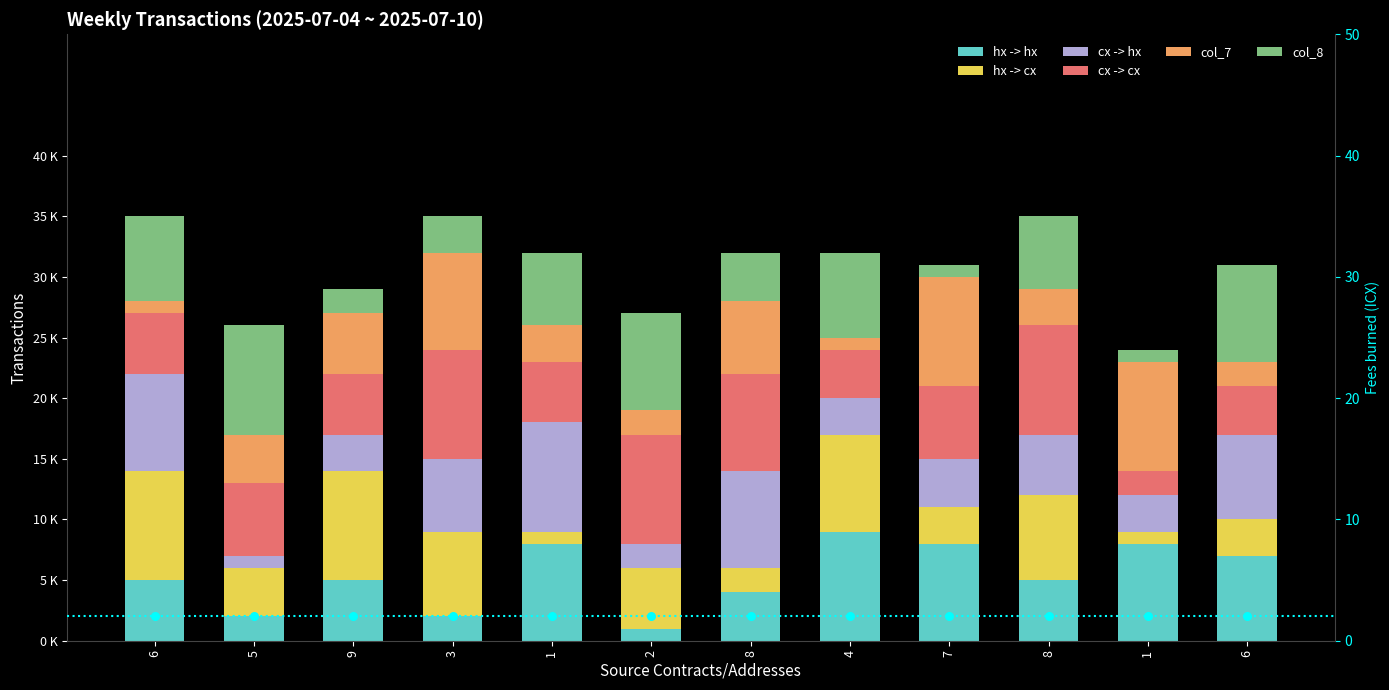

Which series has the widest spread of Y values?

hx -> hx